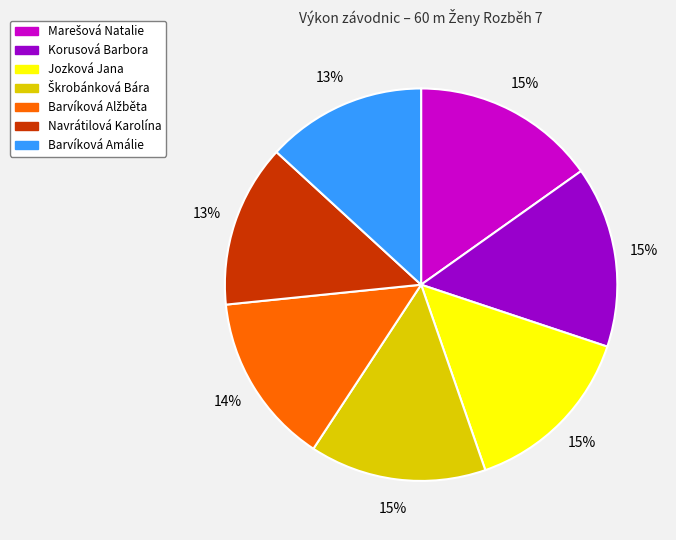

Between Jozková Jana and Navrátilová Karolína, which is larger?

Jozková Jana